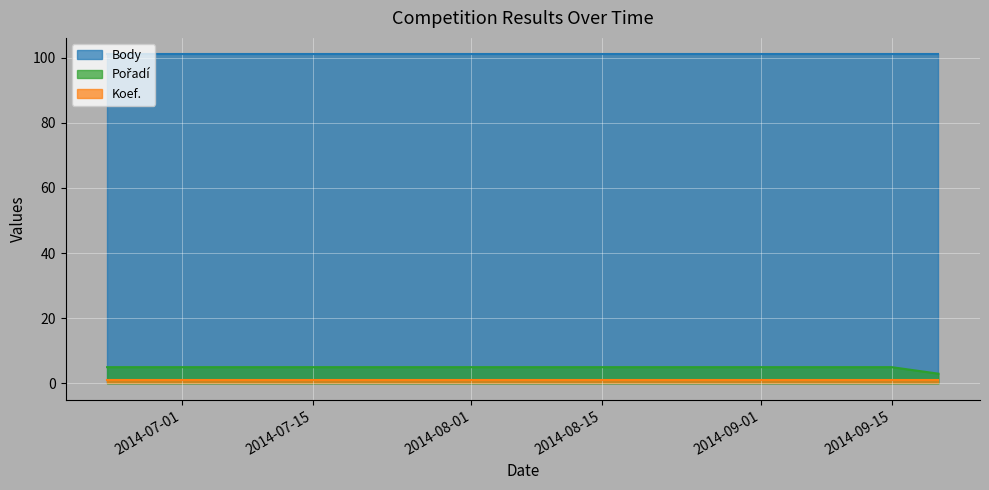

True or false: Koef. has a value of 1 at 2014-09-15.

True